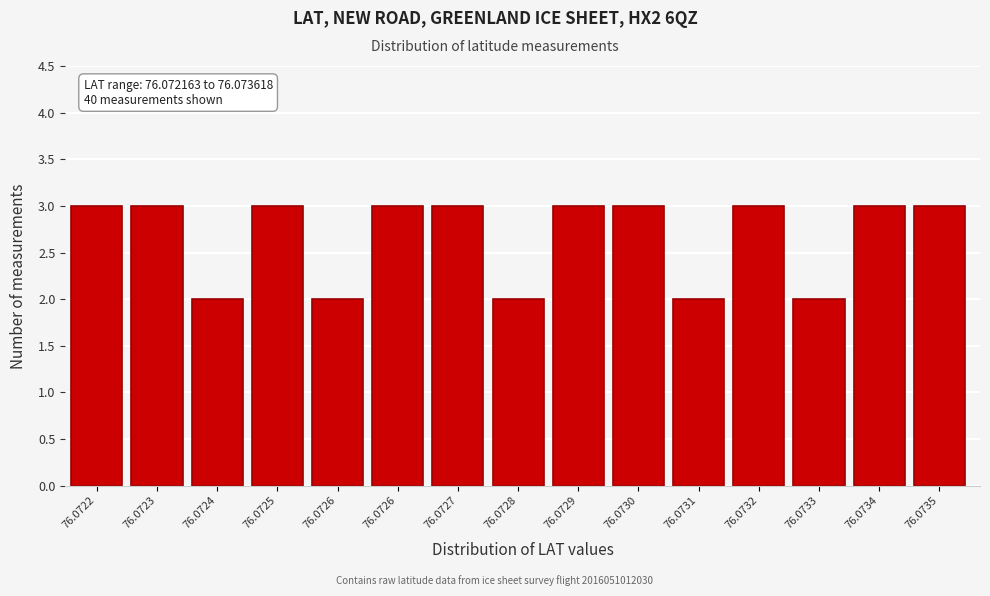

How many bars are there in total?

15